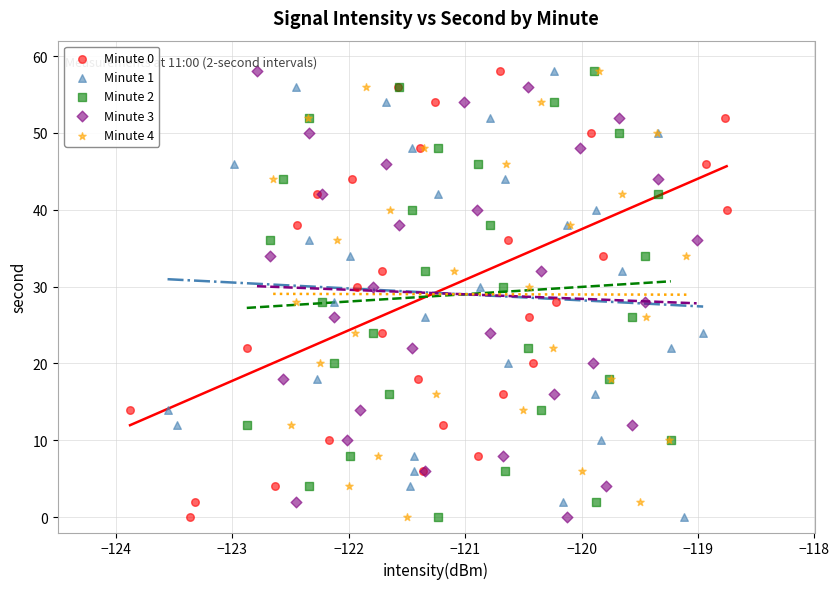

What are all the series names shown in the legend?

Minute 0, Minute 1, Minute 2, Minute 3, Minute 4